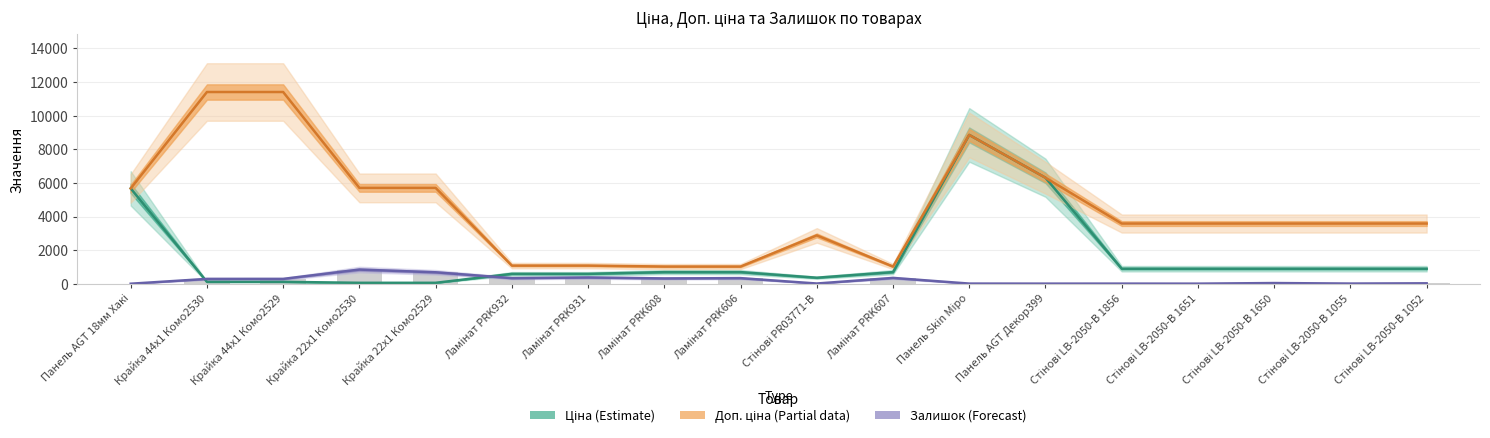

How many distinct data groups are displayed?

3